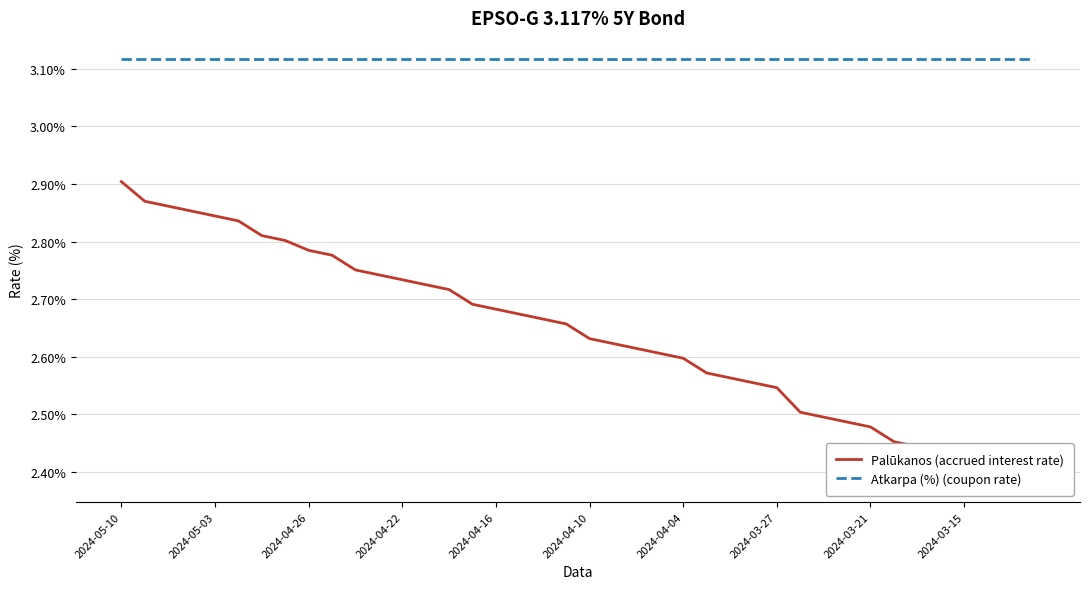

The Atkarpa (%) (coupon rate) series shows 3.1 at 22. True or false?

True